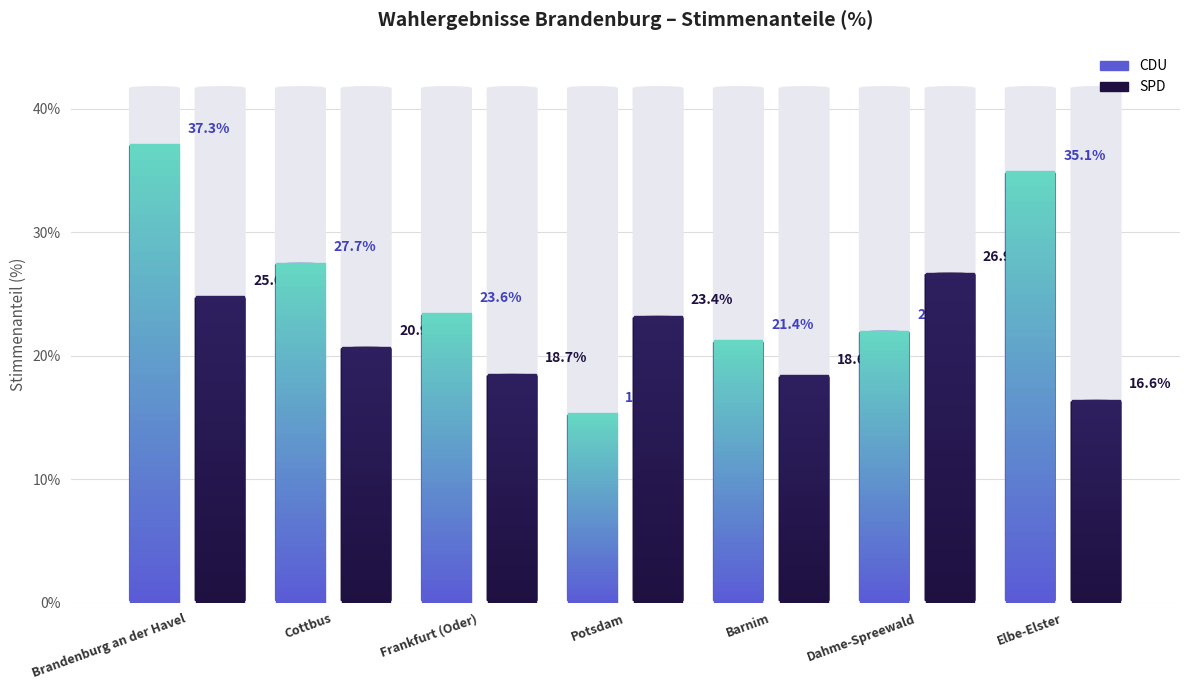

Between Frankfurt (Oder) and Dahme-Spreewald, which series saw the biggest shift?

SPD